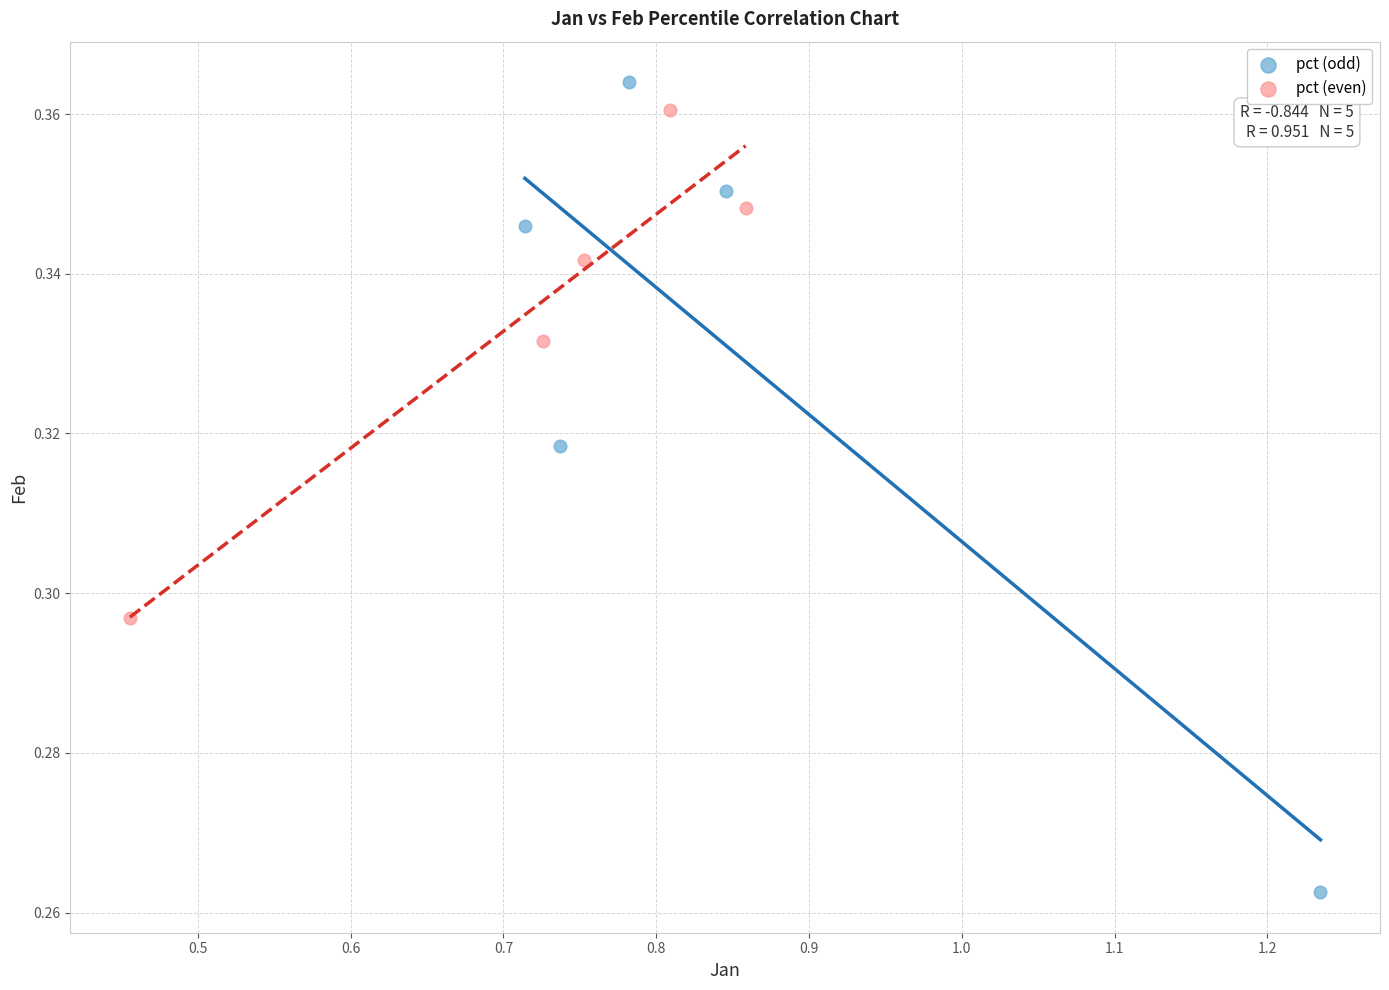

Which series has the largest Y range (max minus min)?

pct (odd)